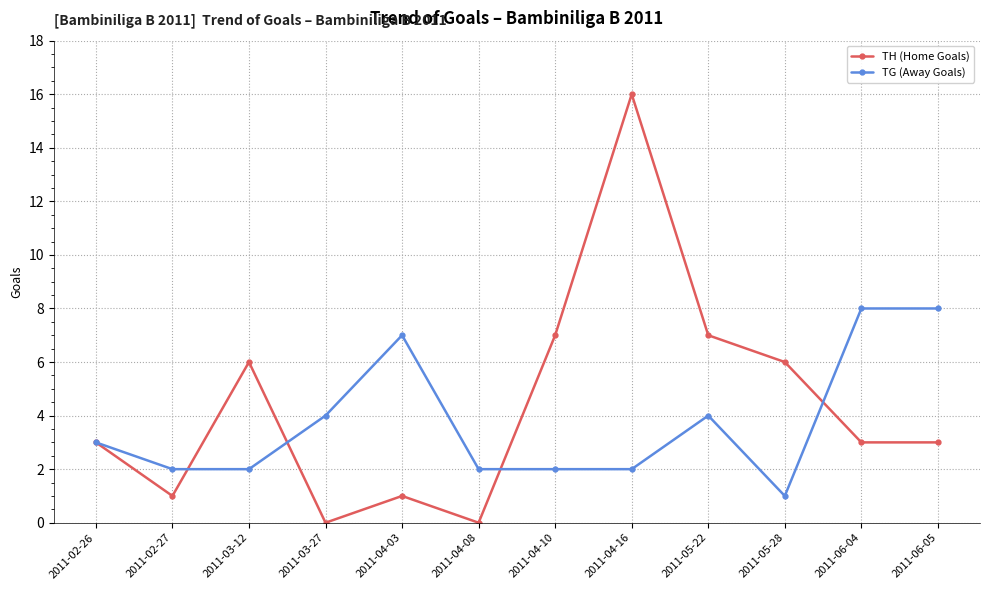

Does the chart display data point markers on the line(s)?

Yes